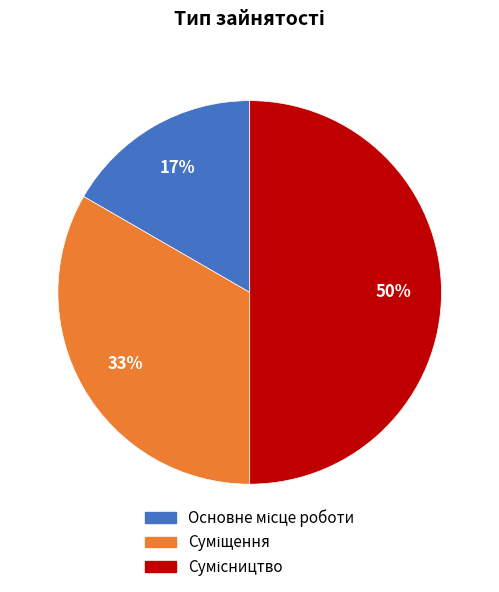

To the nearest percent, what is the difference between the largest and smallest slice percentages?

33%